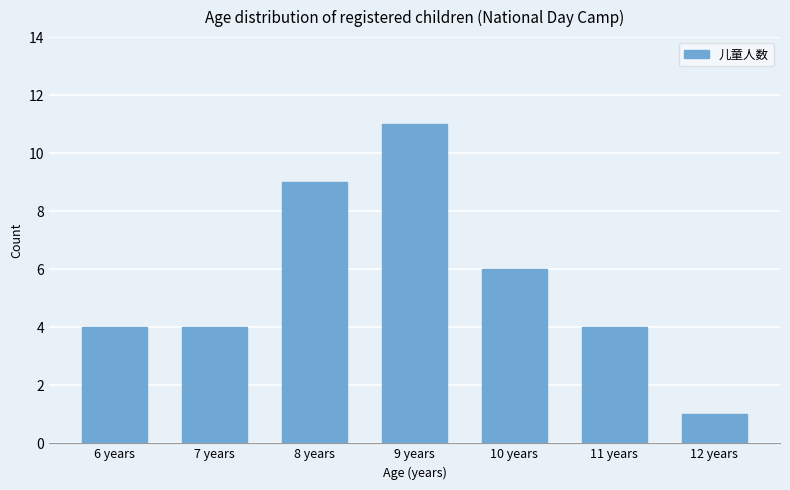

What is the sum of all values?

39